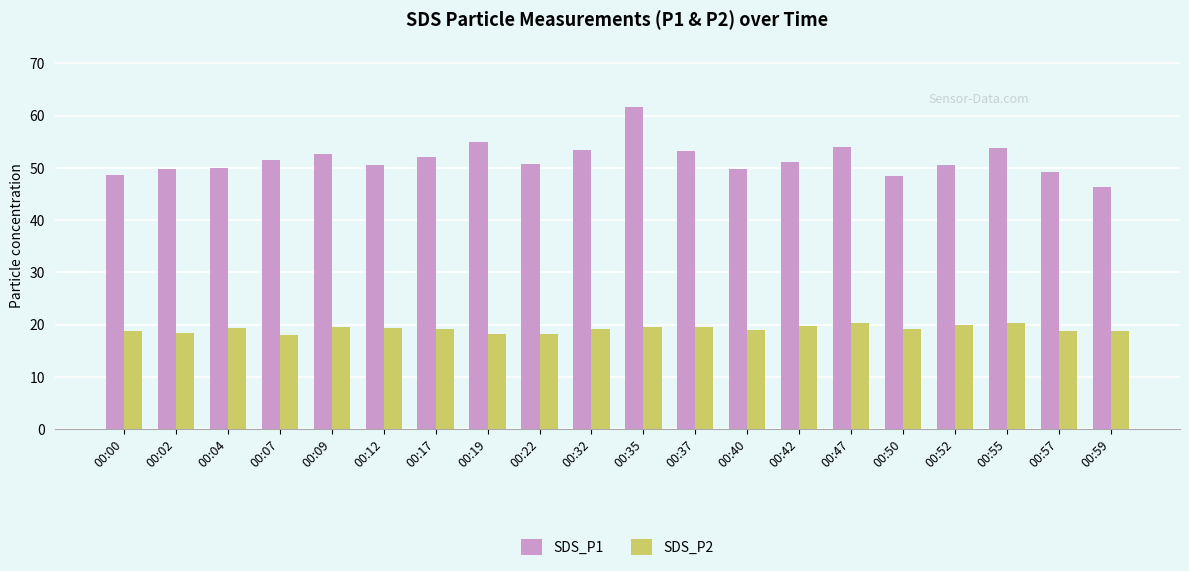

Is the value of SDS_P1 at 00:52 greater than the value of SDS_P2 at 00:09?

Yes